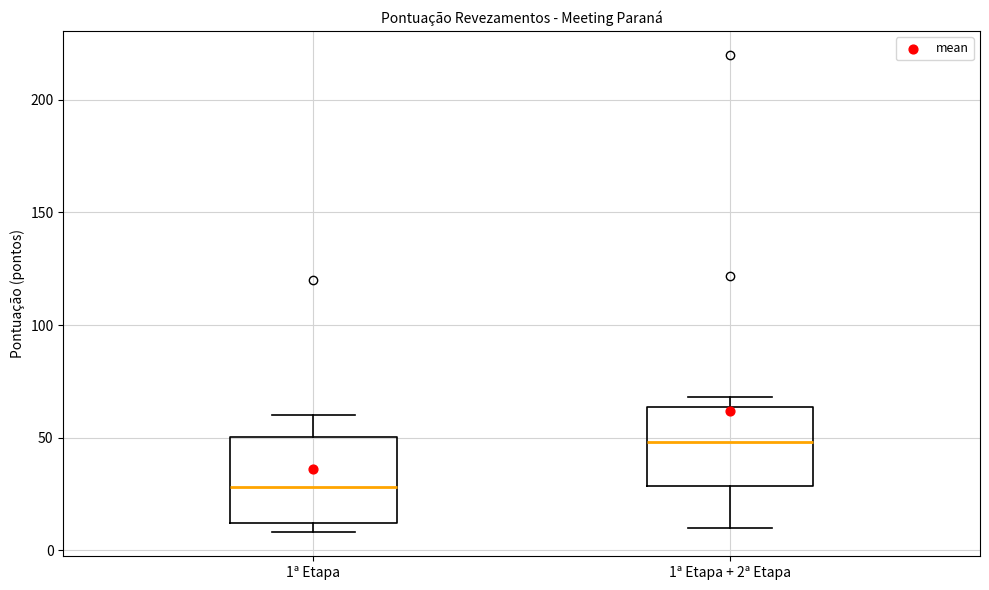

Where does the lower whisker of the box for 1ª Etapa + 2ª Etapa end on the y-axis? The values are not printed on the chart, so give them approximately, as read against the axis.

10